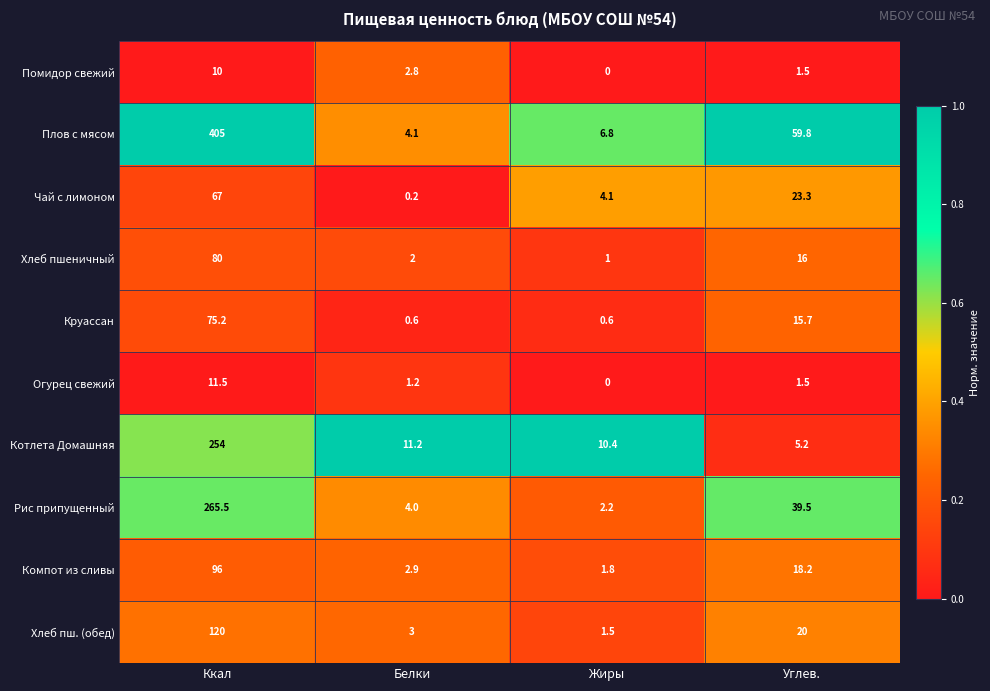

Which series has the largest range (max minus min)?

Плов с мясом